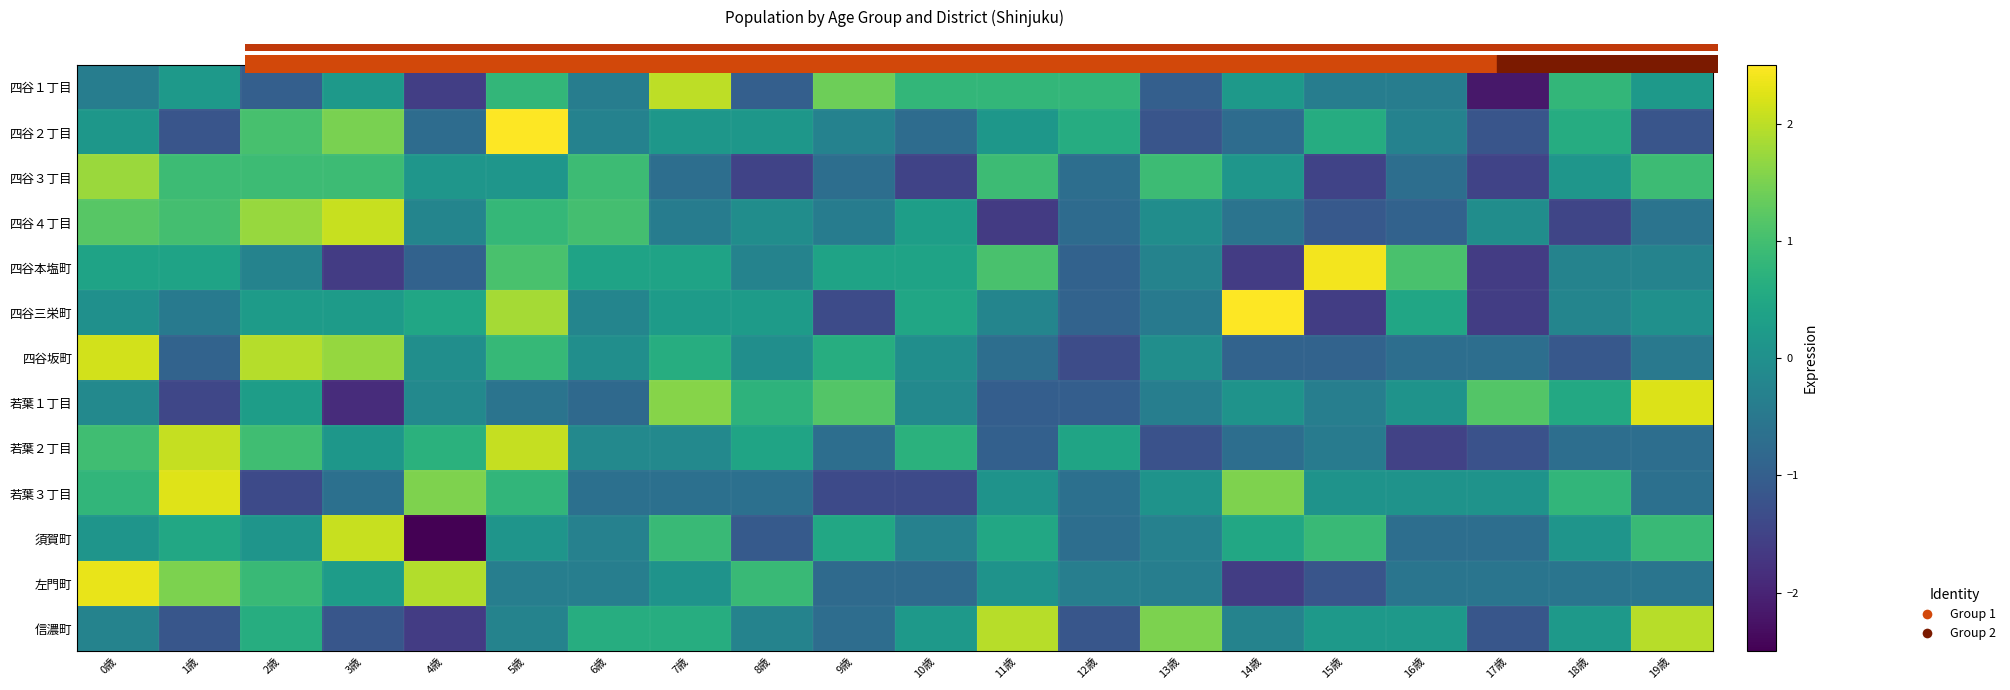

How many data points in 若葉３丁目 are above 0?

11